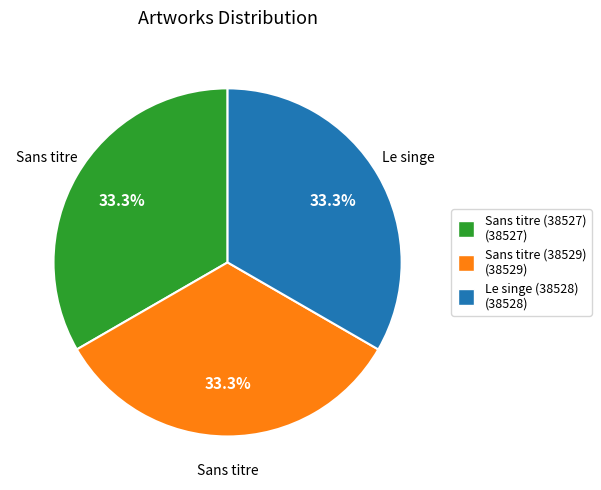

What is the ratio of the value at Le singe (38528) to the value at Sans titre (38529)?

1.0